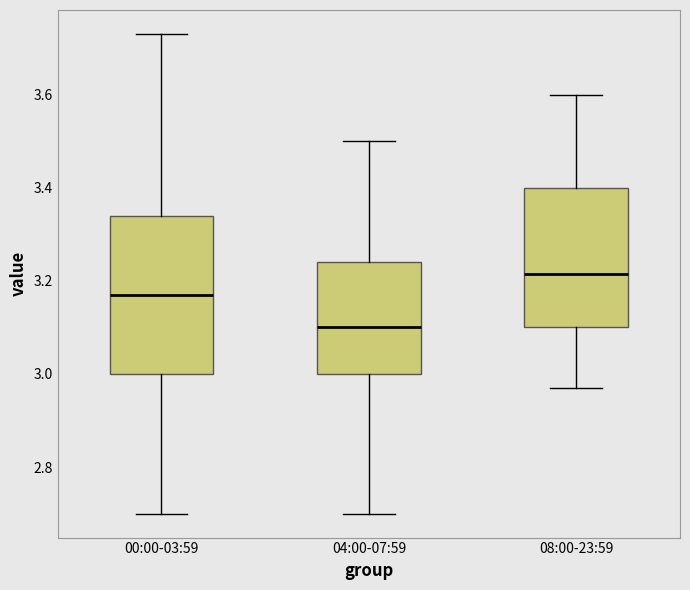

Reading left to right, read every box against the y-axis: the position of its median line, the range the box covers, and the ends of its whiskers. The values are not printed on the chart, so give them approximately, as read against the axis.

00:00-03:59: median 3.18, box 3.00 to 3.34, whiskers 2.70 to 3.74
04:00-07:59: median 3.10, box 3.00 to 3.24, whiskers 2.70 to 3.50
08:00-23:59: median 3.22, box 3.10 to 3.40, whiskers 2.98 to 3.60